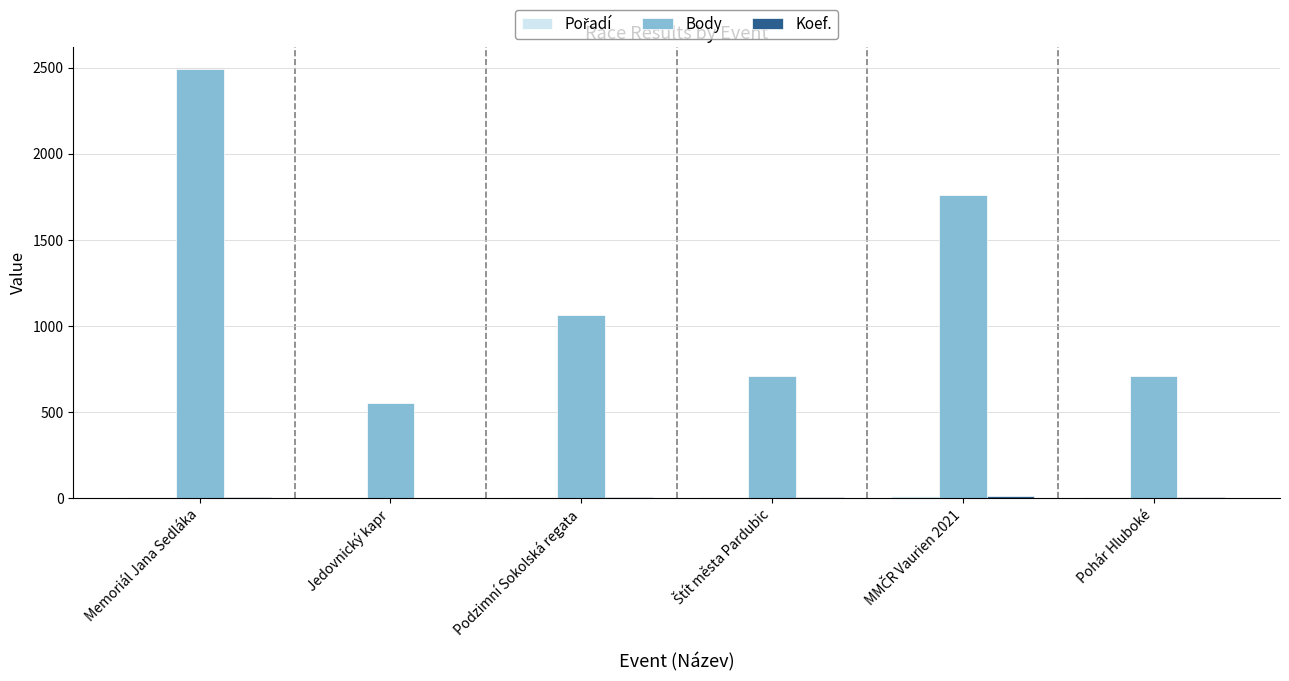

Are the bars grouped side by side (vs. stacked)?

Yes